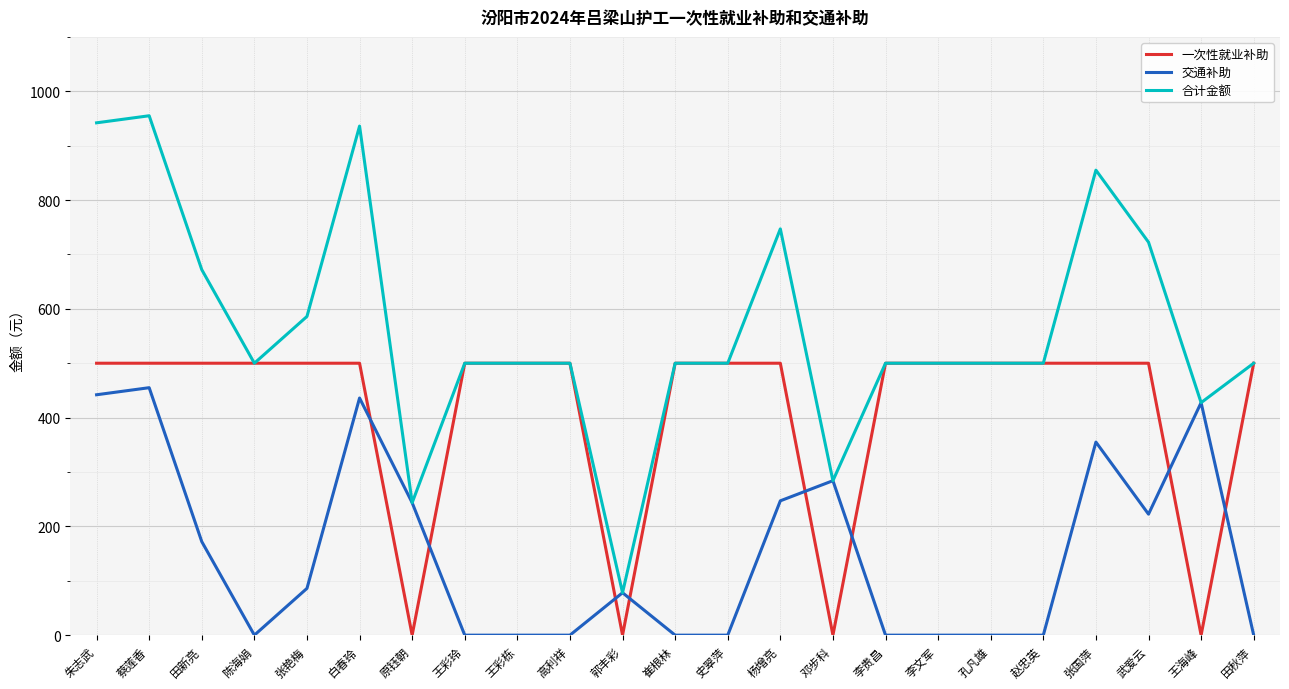

What is the highest value of the 合计金额 series?

955.0